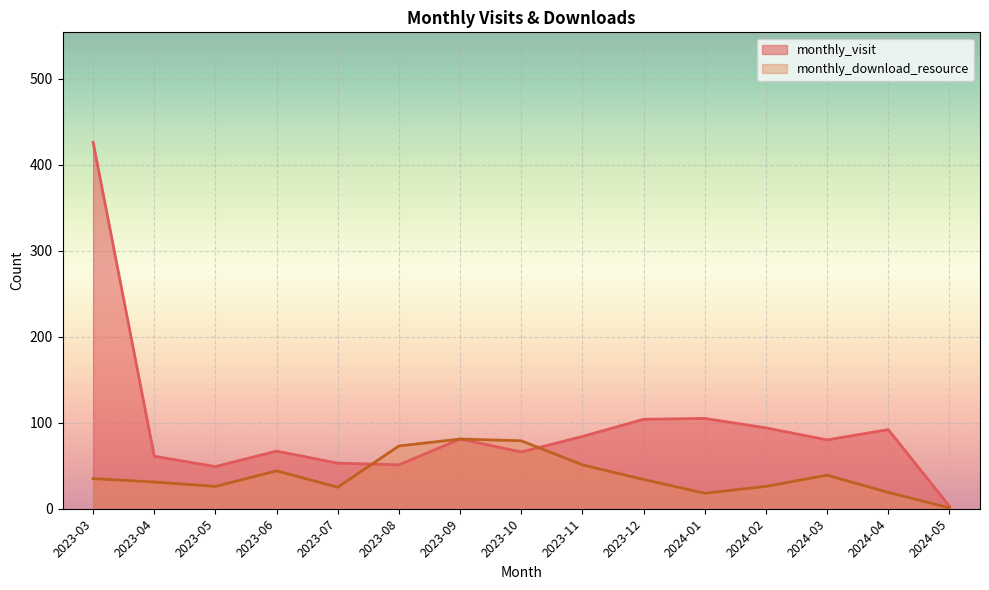

Count the number of categories in the chart.

15